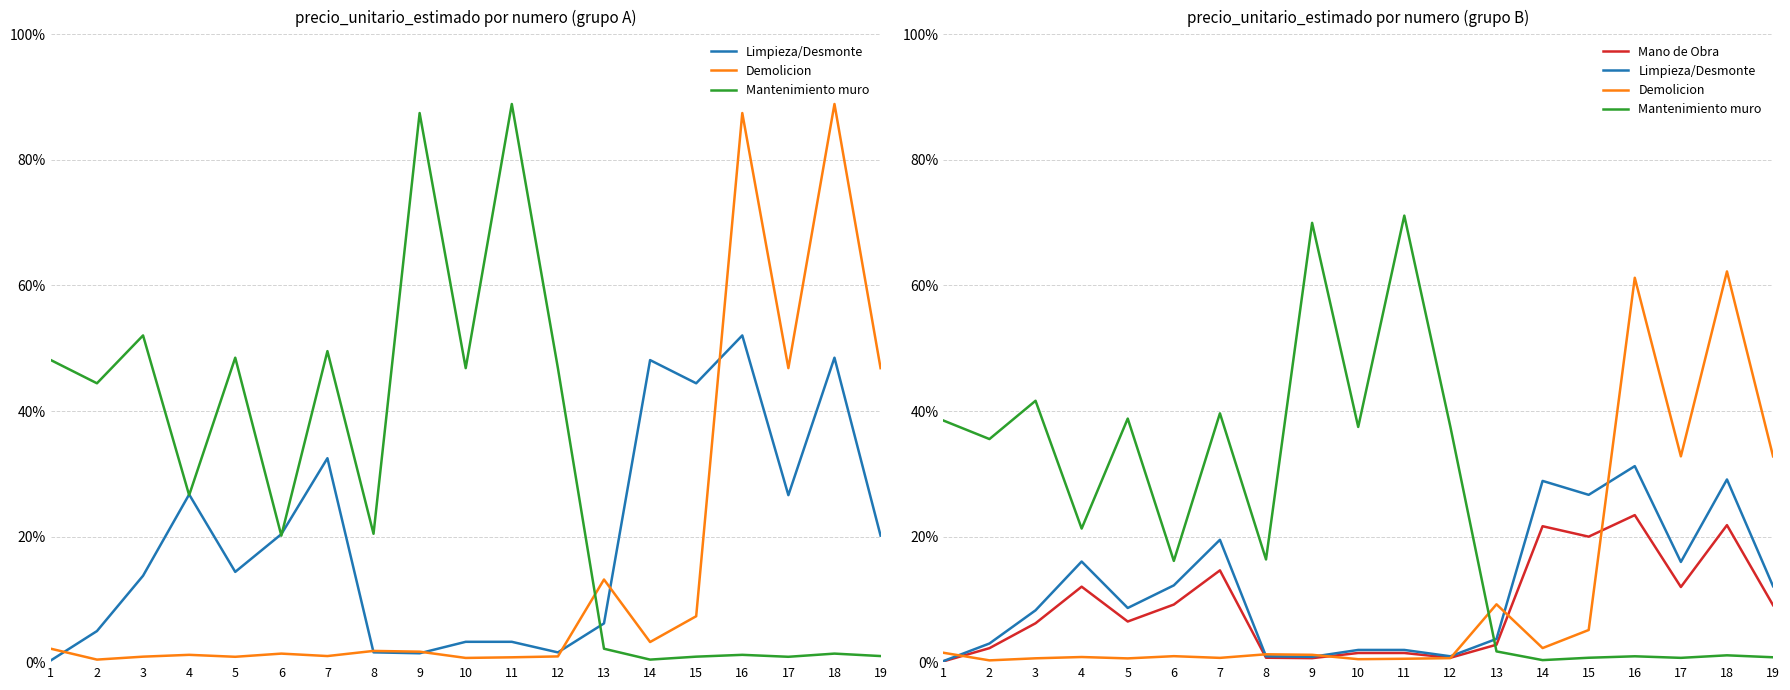

What is the average value of the Demolicion series?

0.1